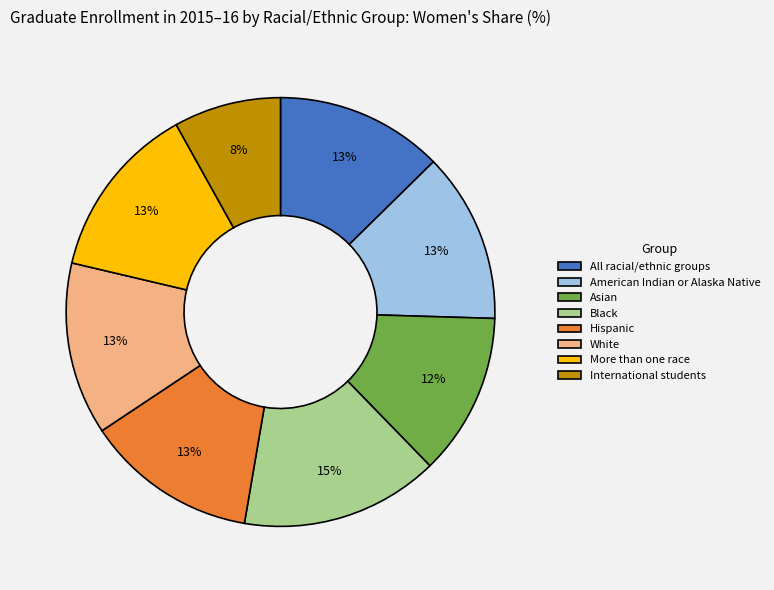

To the nearest percent, what percentage of the pie is Hispanic?

13%